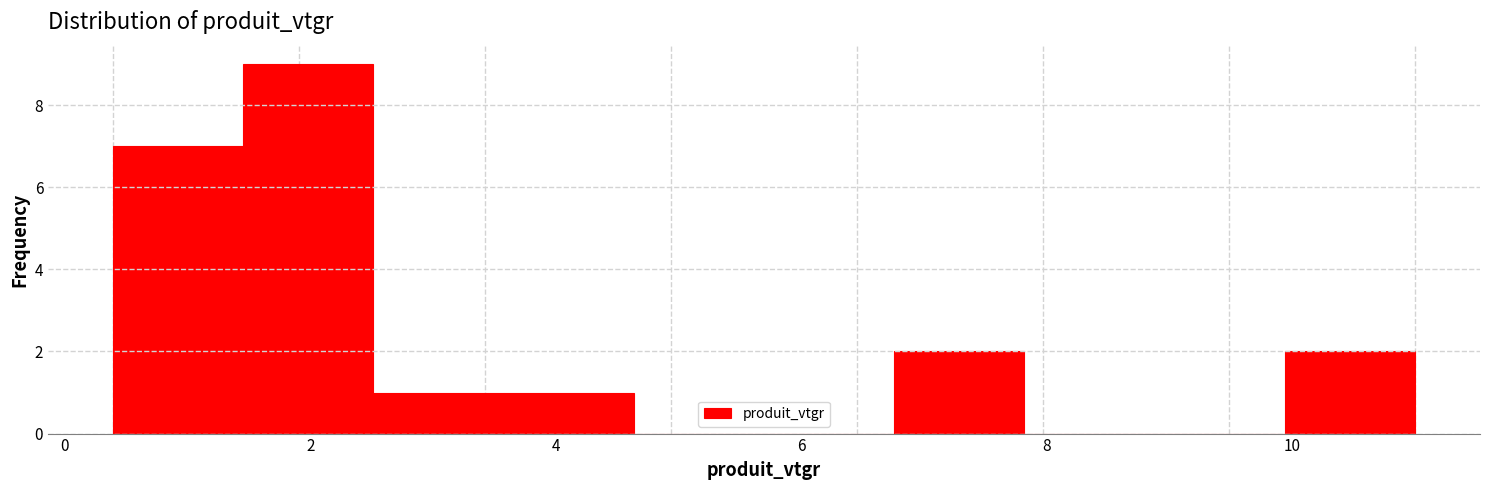

How tall is the bar that spans 2.6 to 3.6 on the x-axis? Neither the bar edges nor the heights are printed on the chart, so give them approximately, as read against the axes.

1